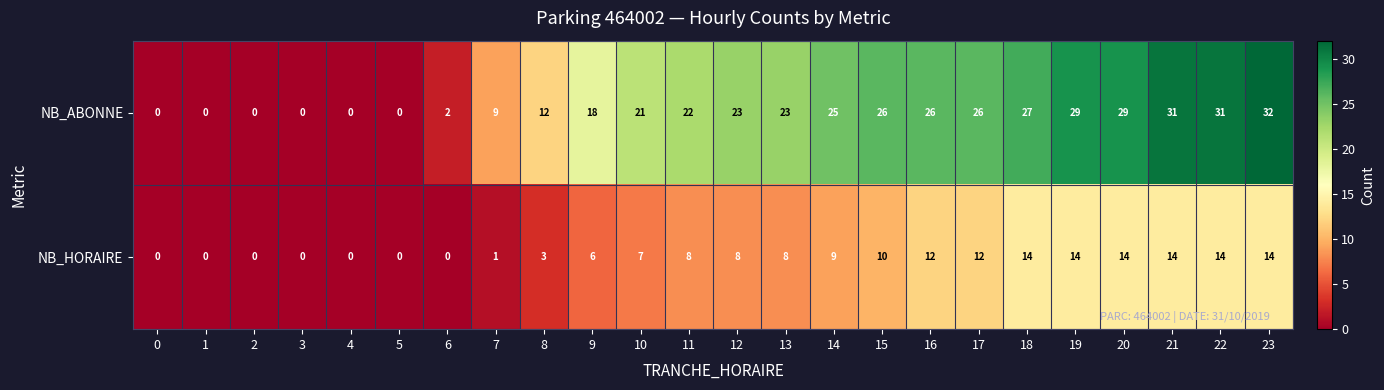

Which series has the largest total across all categories?

NB_ABONNE